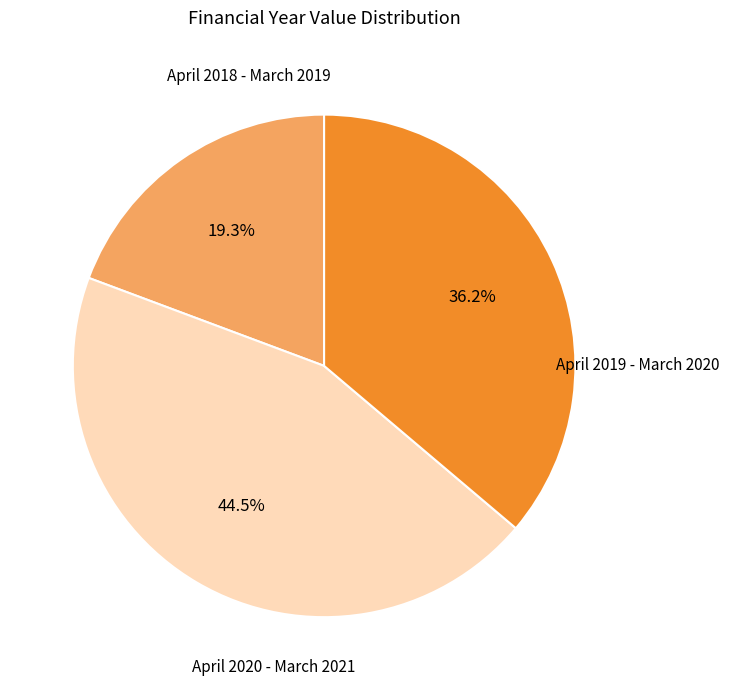

Is there a majority slice in this chart?

No